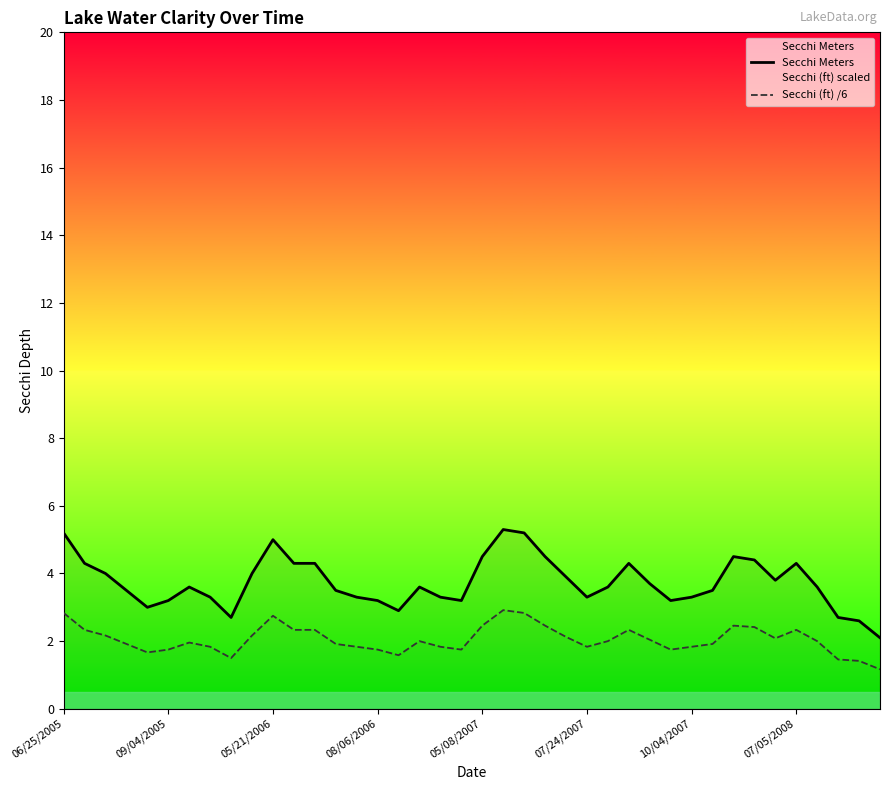

What is the maximum value shown in the chart?

5.3